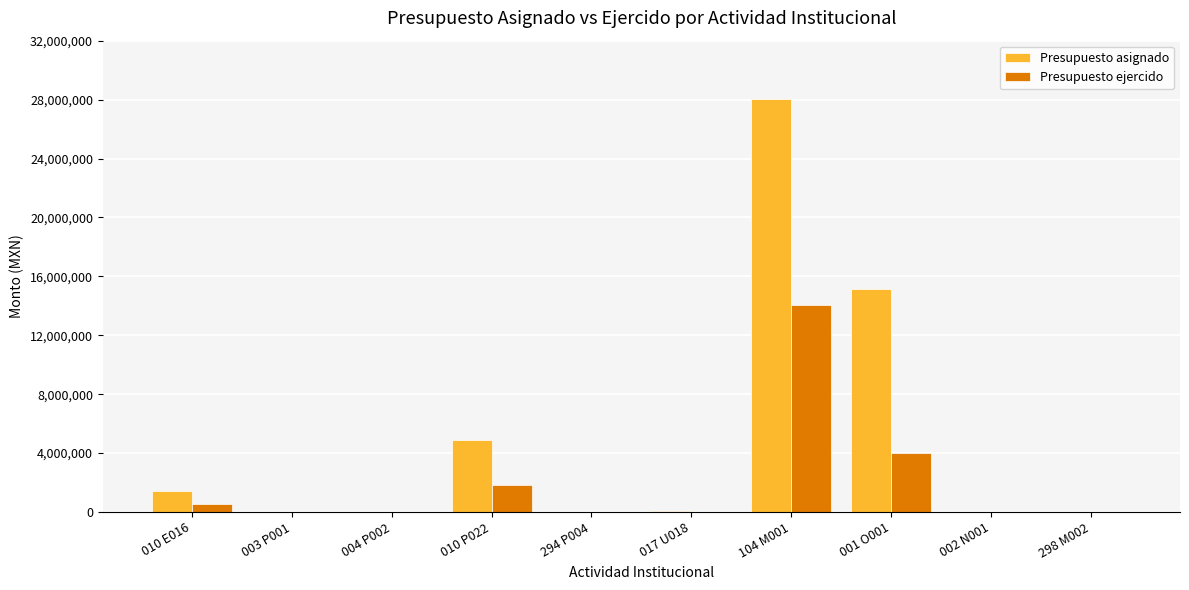

Which series changed the most between 010 P022 and 298 M002?

Presupuesto asignado